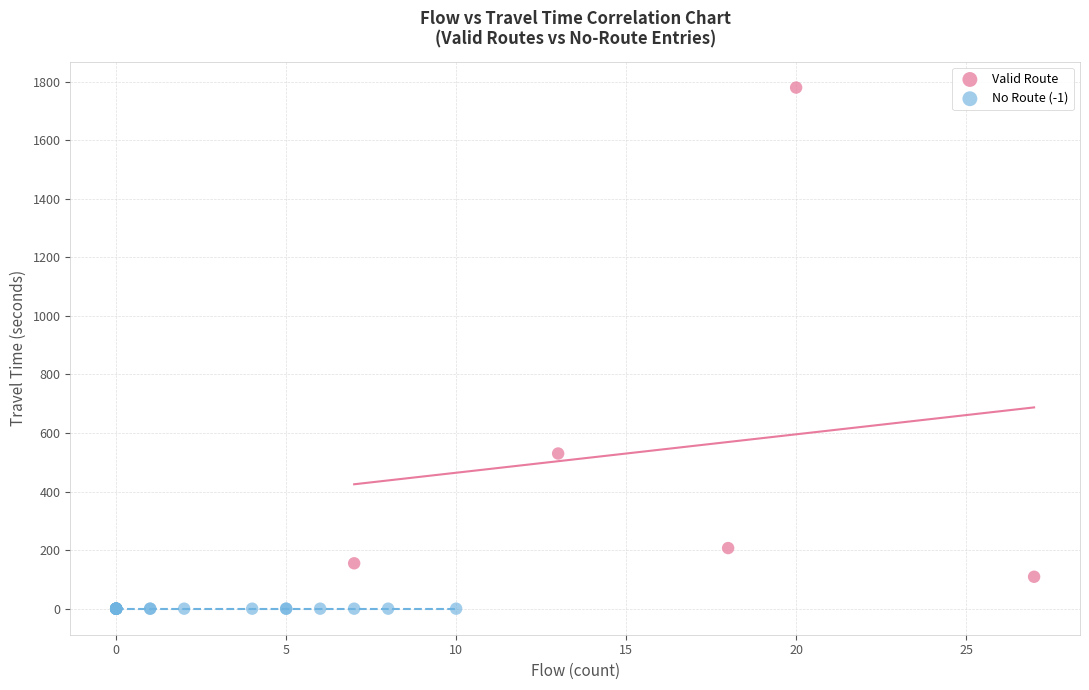

What are all the series names shown in the legend?

Valid Route, No Route (-1)